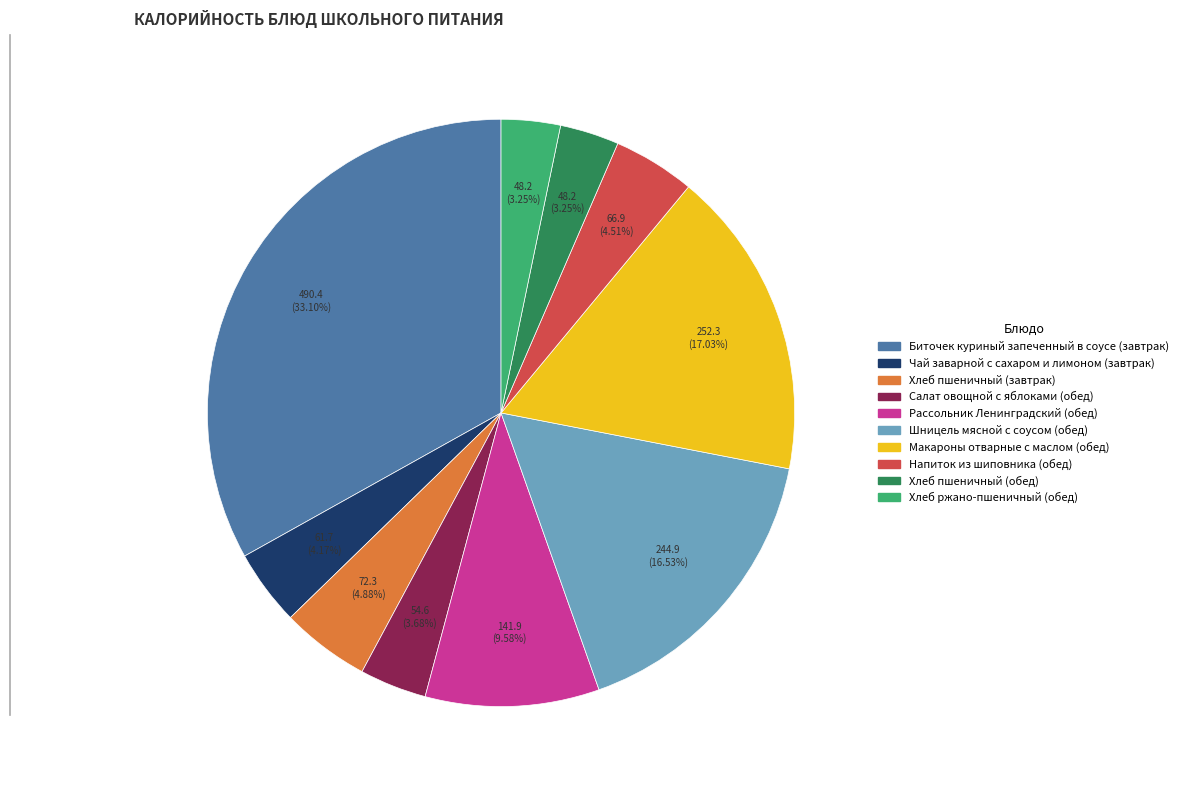

Which has a higher value, Биточек куриный запеченный в соусе (завтрак) or Рассольник Ленинградский (обед)?

Биточек куриный запеченный в соусе (завтрак)